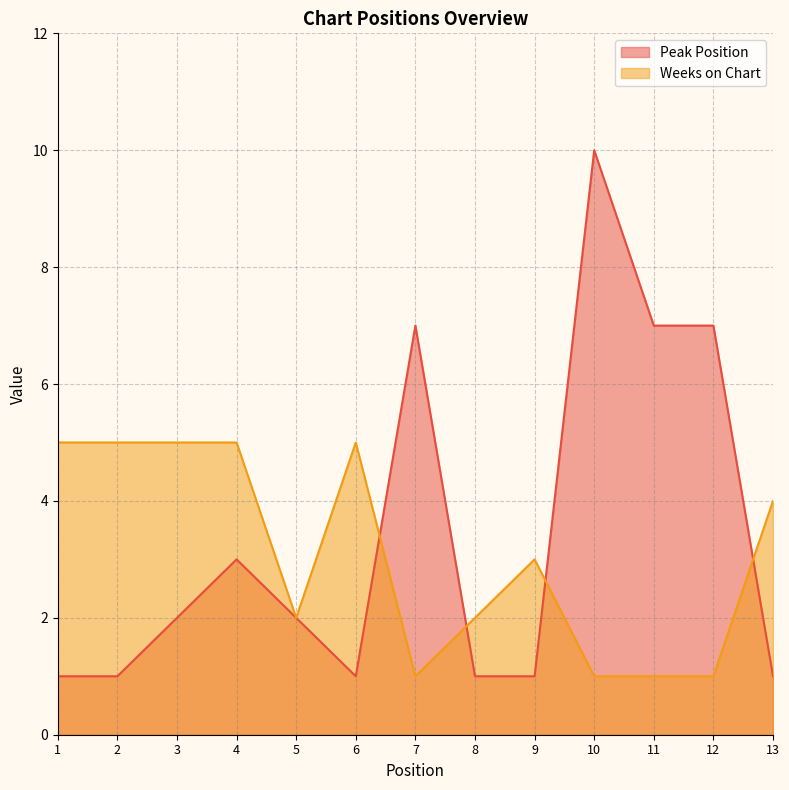

Is the value of Weeks on Chart at 9 greater than the value of Peak Position at 8?

Yes